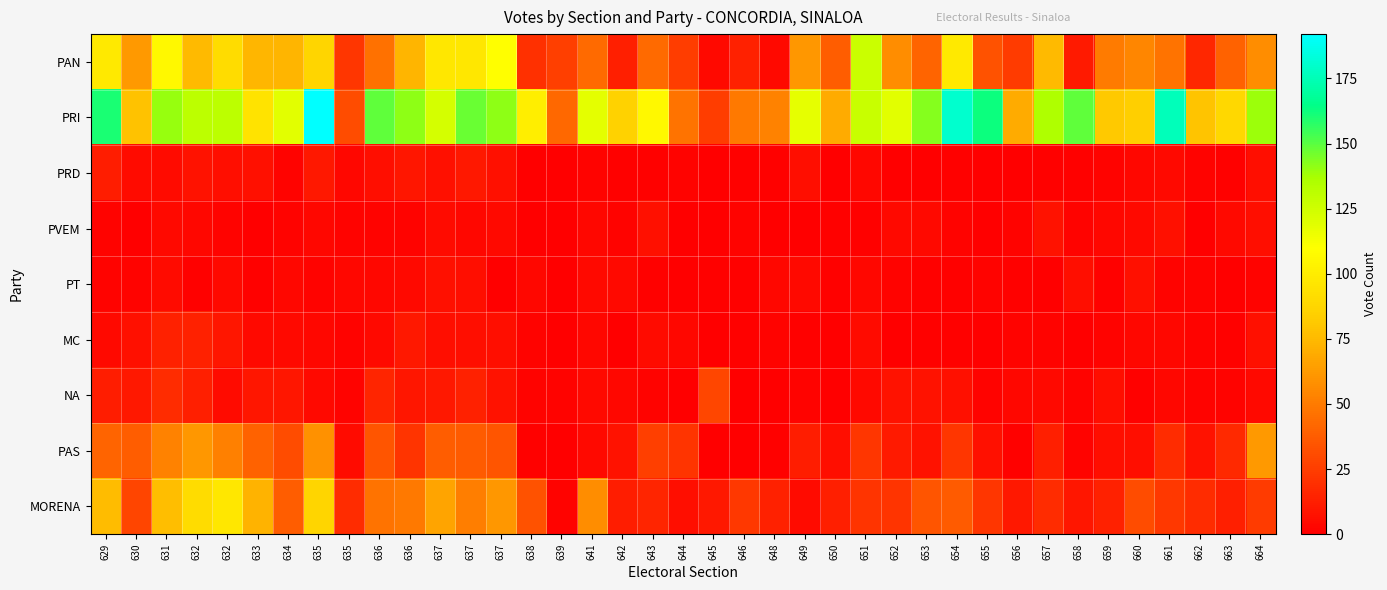

List the series in order of their peak value, lowest first.

PT, PVEM, PRD, MC, NA, PAS, MORENA, PAN, PRI